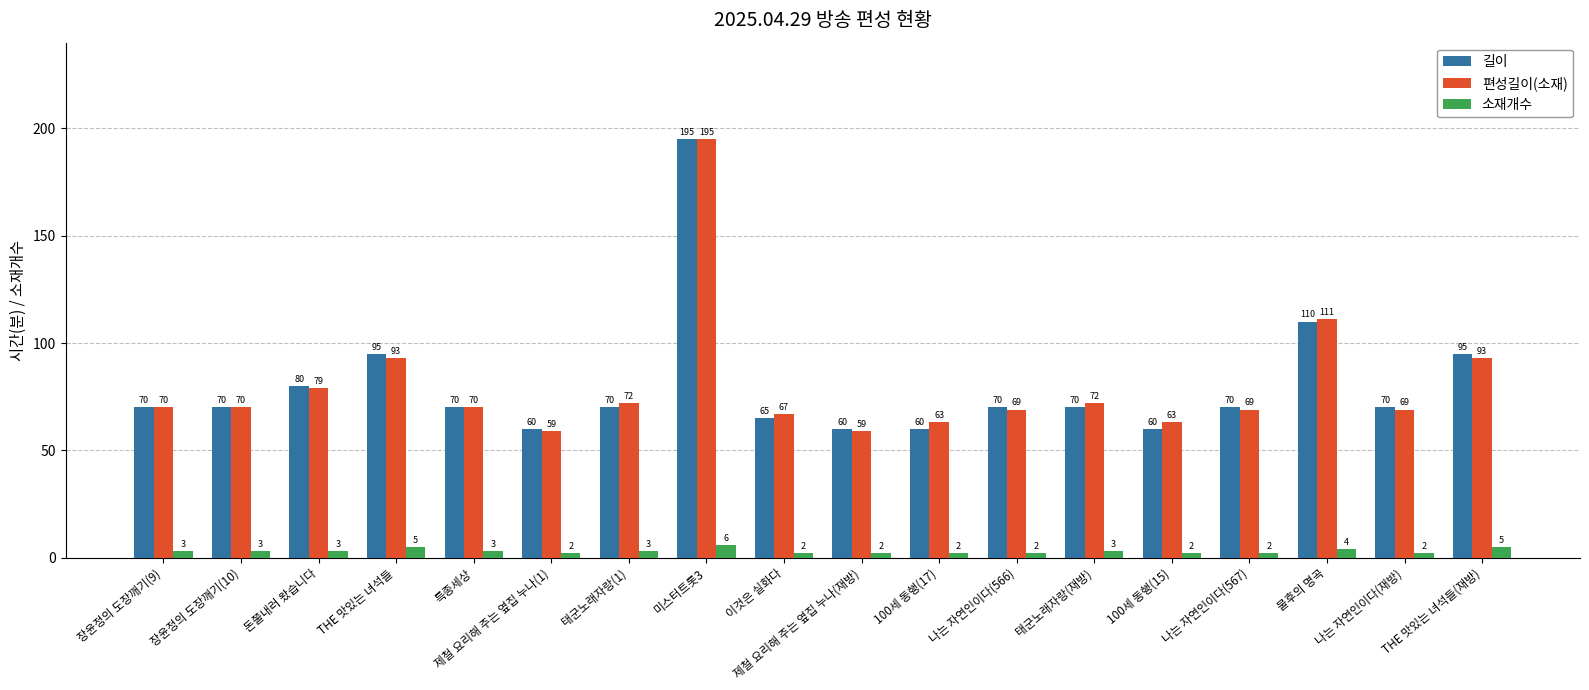

What are all the series names shown in the legend?

길이, 편성길이(소재), 소재개수